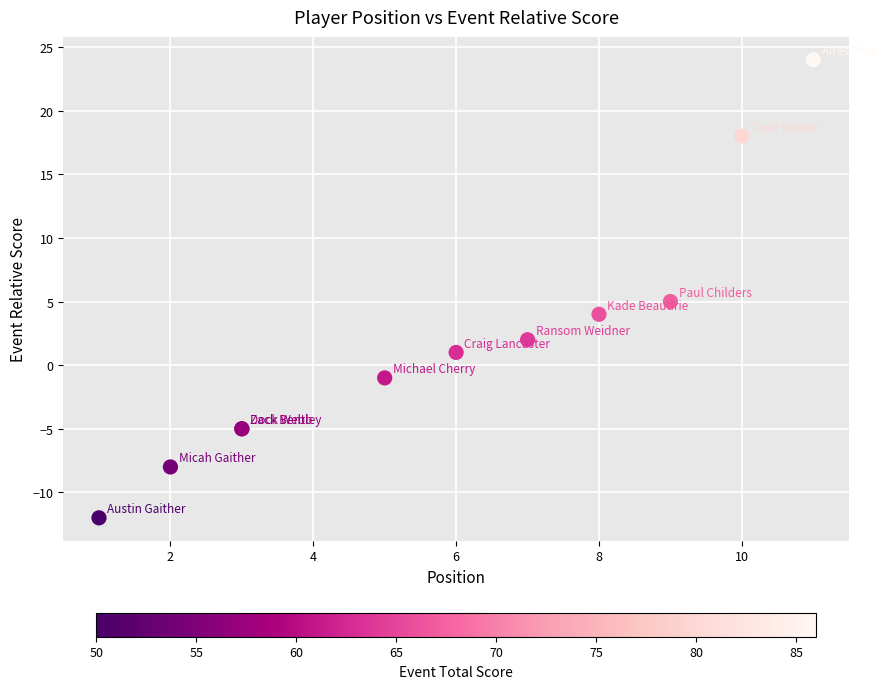

What Y value in the scatter plot is closest to 6?

5